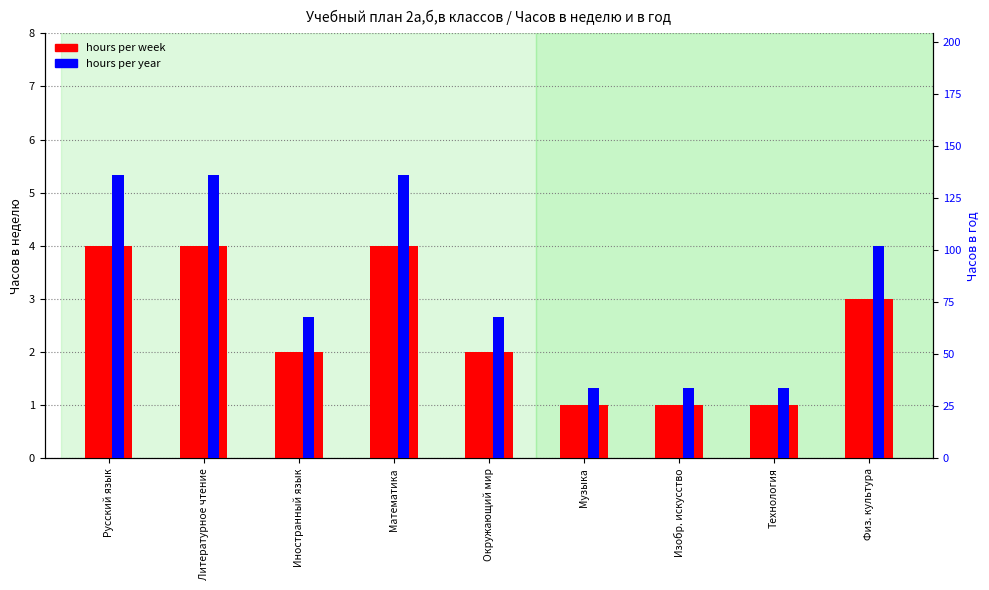

What is the approximate value of hours per year at Музыка, to the nearest 10?

30